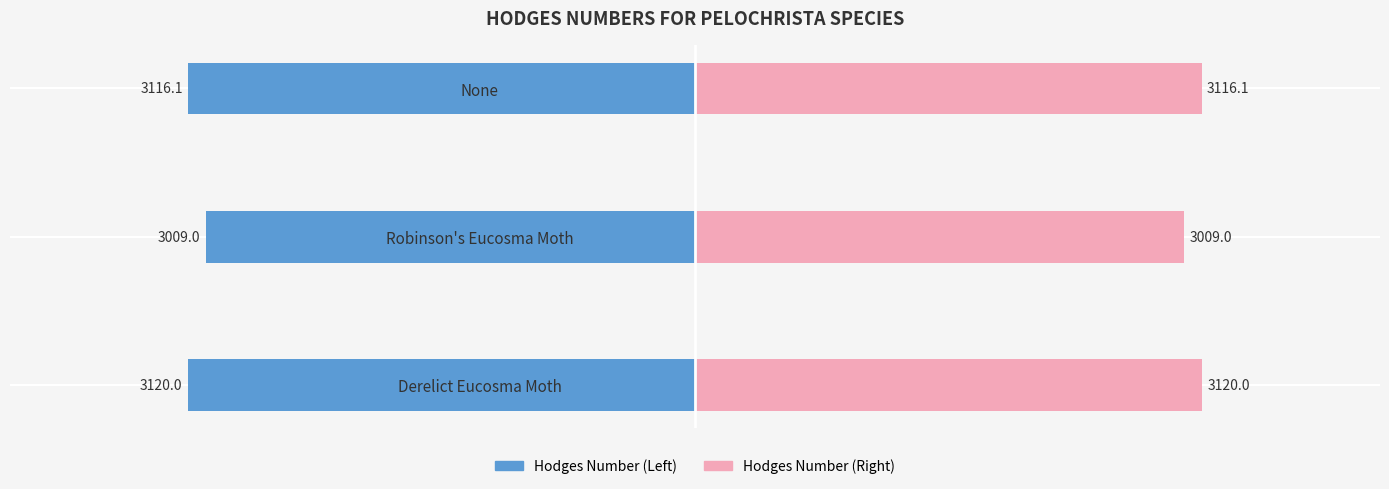

Is the value of Hodges (Left) at None greater than the value of Hodges (Right) at Derelict Eucosma Moth?

No